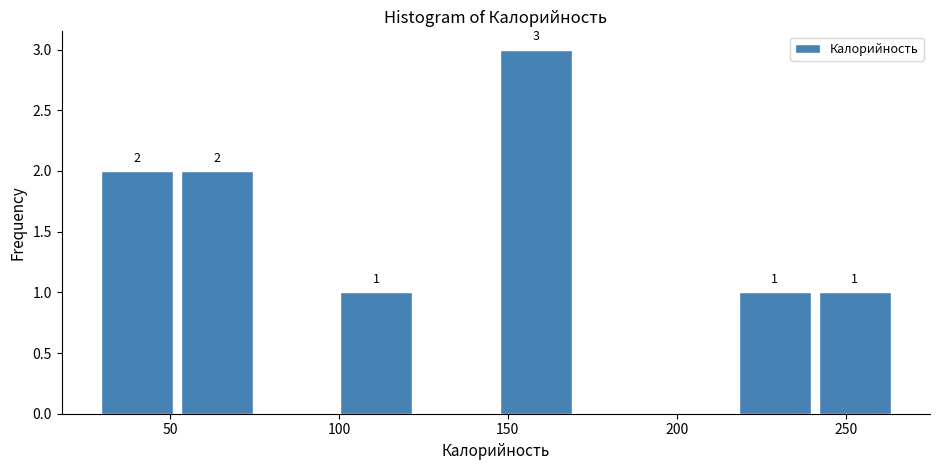

Which range on the x-axis has the tallest bar?

145 to 170